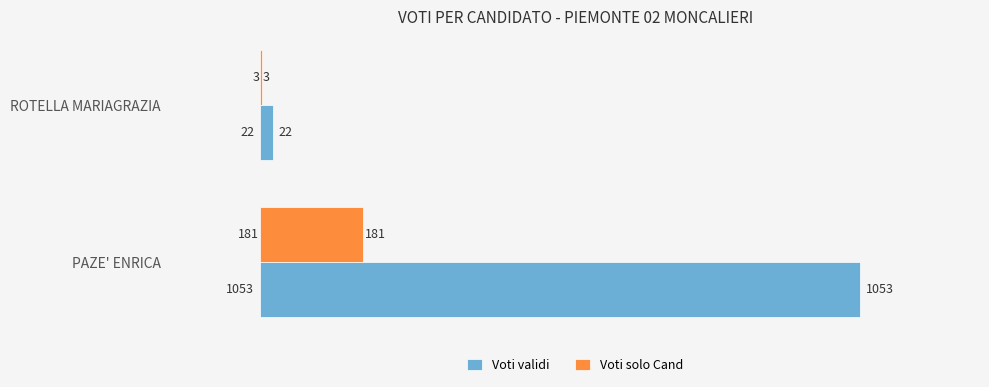

Which series changed the most between PAZE' ENRICA and ROTELLA MARIAGRAZIA?

Voti validi